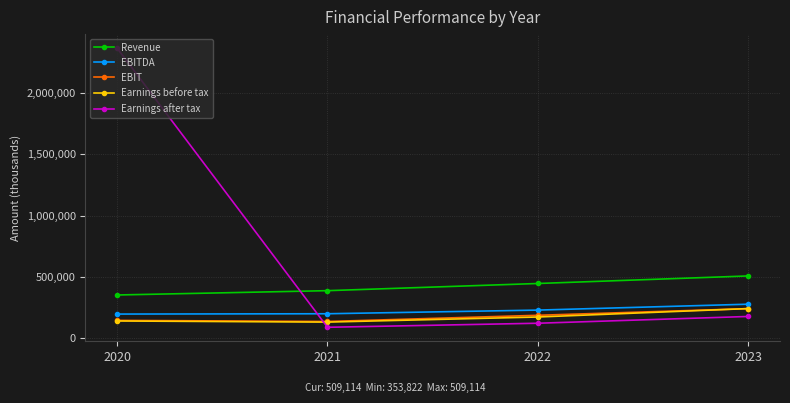

At which category is the sum across all series the highest?

2020